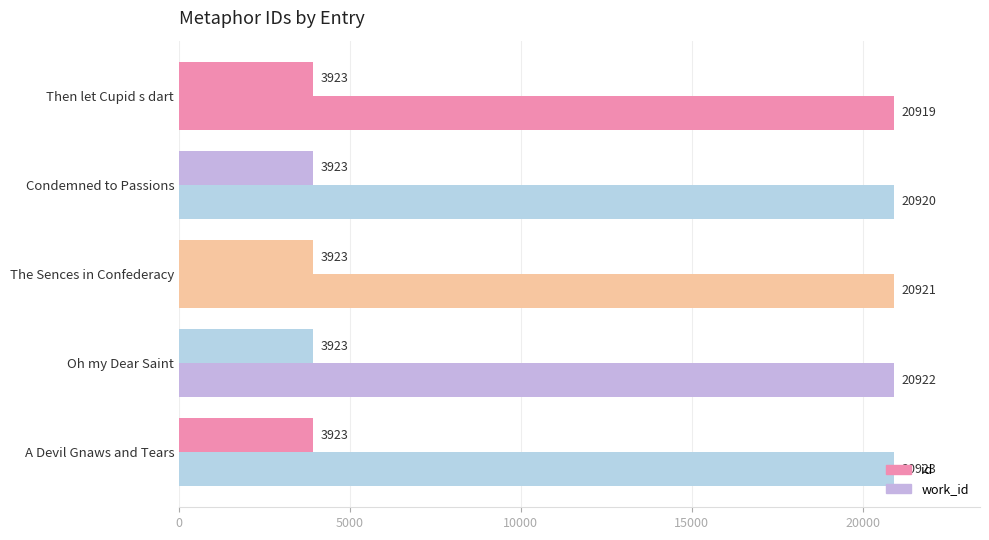

Count the number of data series in this chart.

2